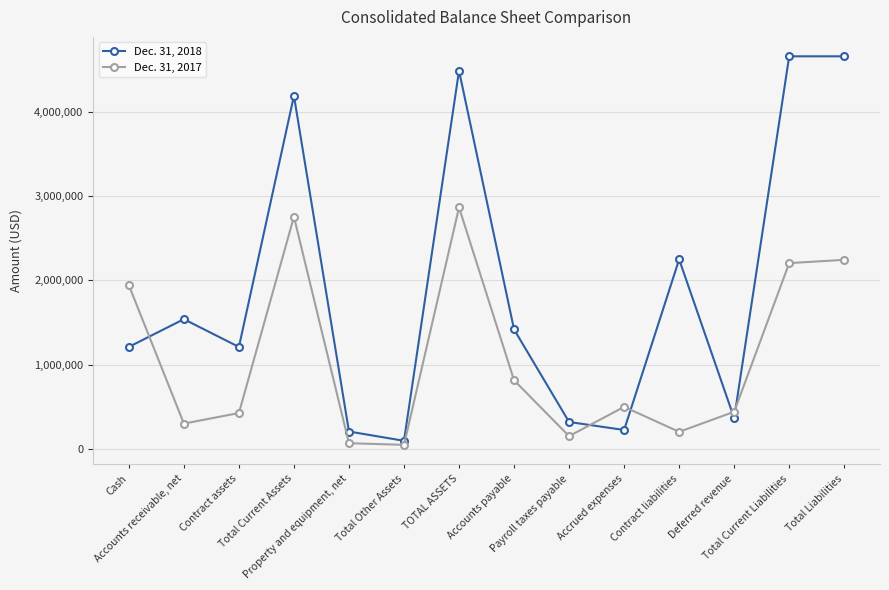

Which series has the largest range (max minus min)?

Dec. 31, 2018